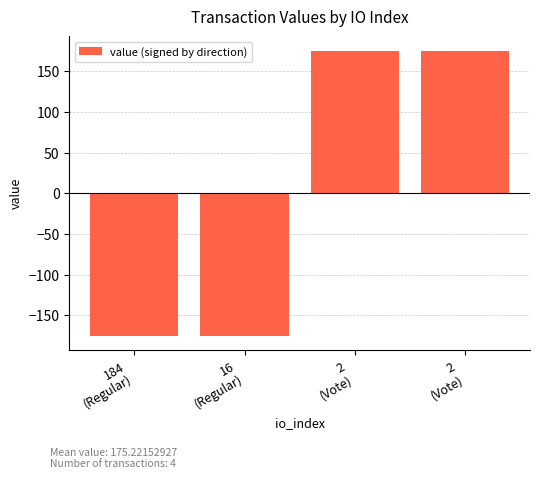

What is the value of the 2nd bar from the left?

-175.2